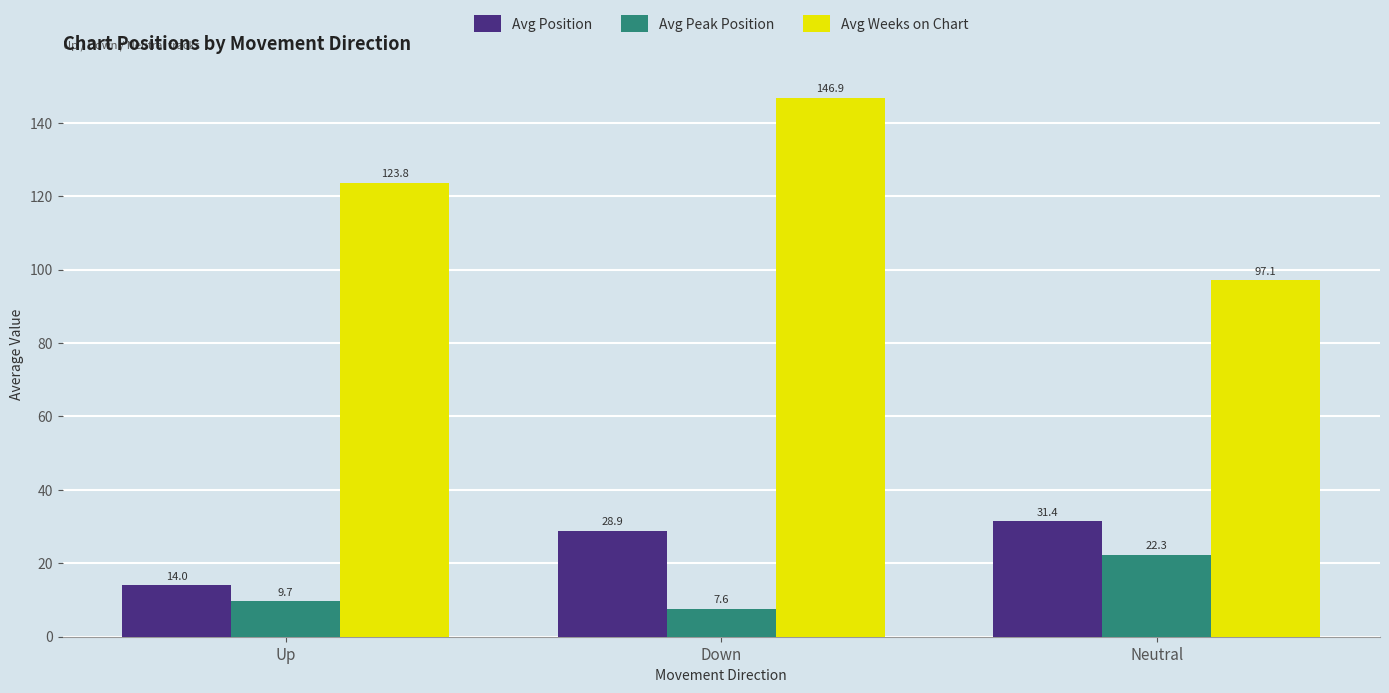

What is the average value of the Avg Position series?

24.8